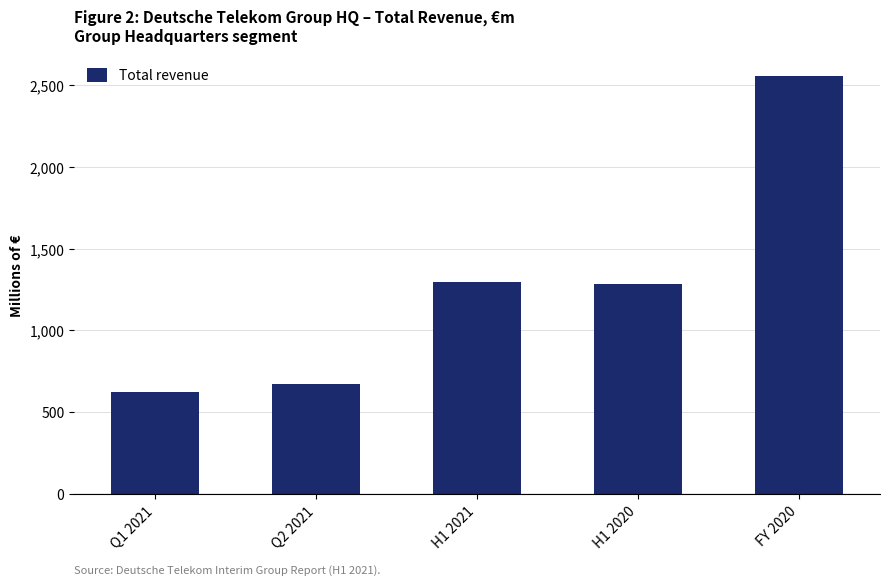

Reading left to right, list all the values displayed in this chart.

625	671	1296	1285	2556